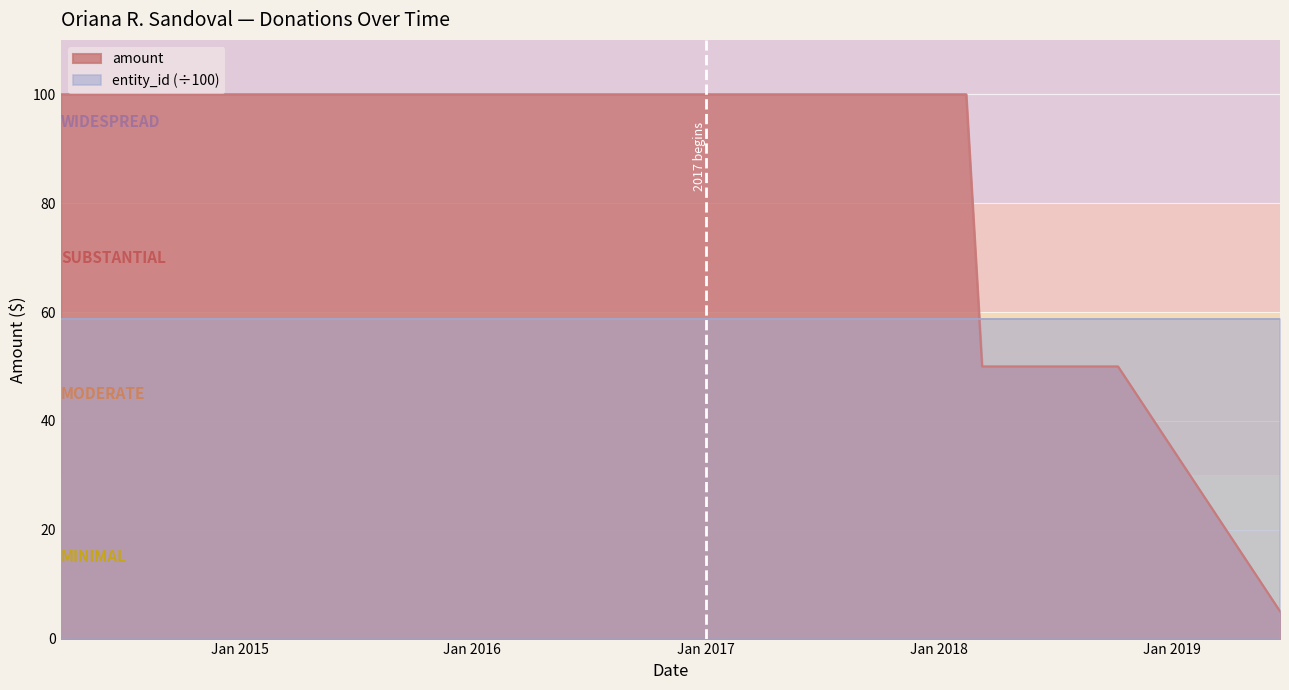

Rank the series by their maximum value, from highest to lowest.

amount, entity_id (÷100)